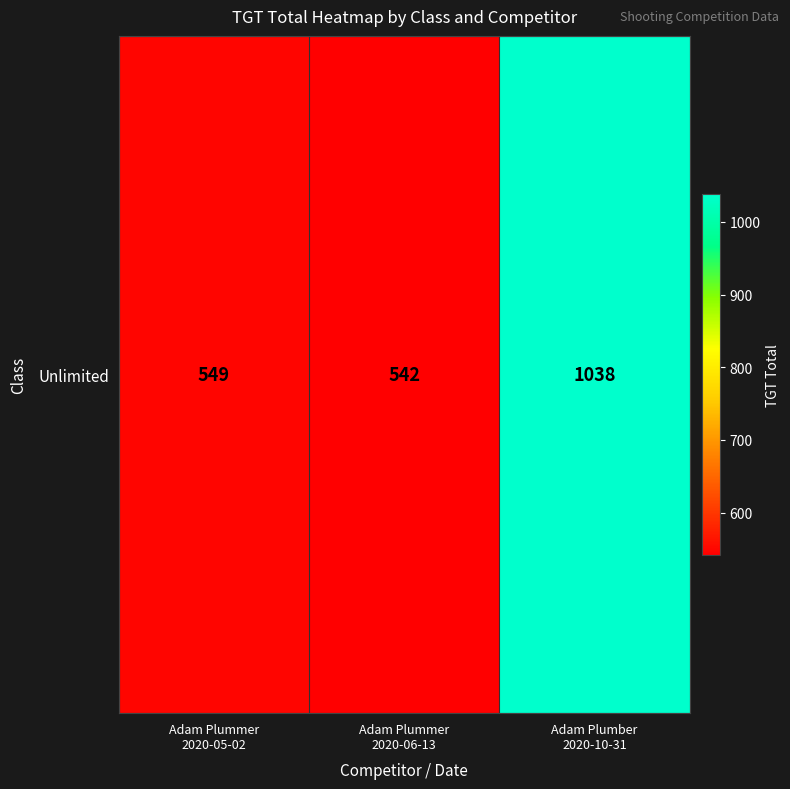

How many data points does each series have?

3